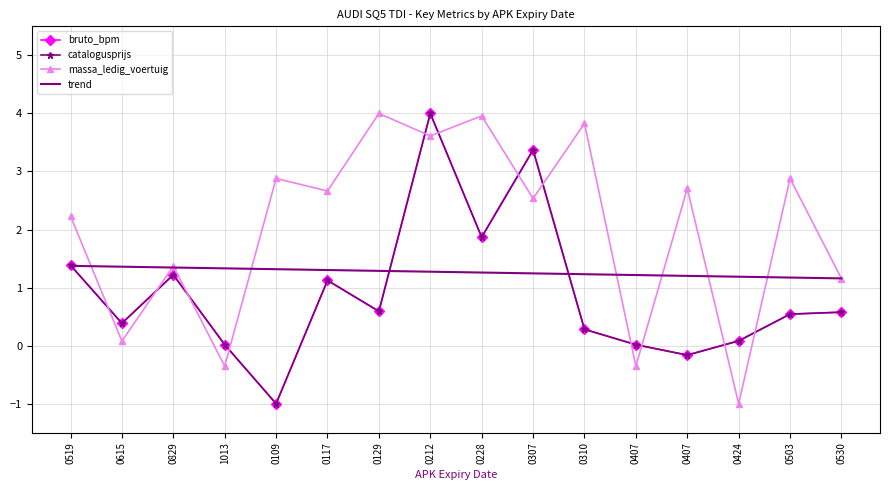

What are all the series names shown in the legend?

bruto_bpm, catalogusprijs, massa_ledig_voertuig, trend